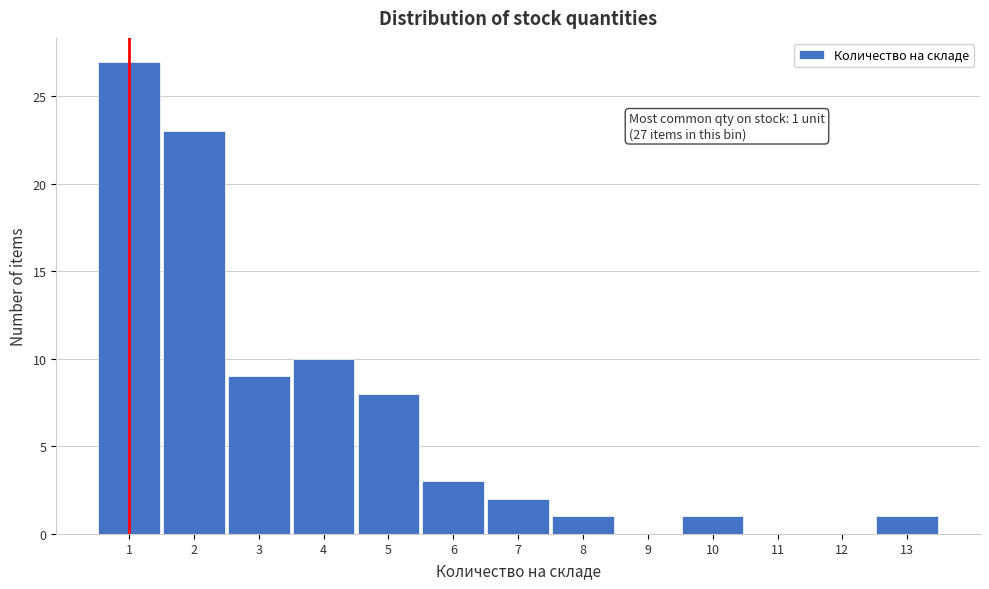

Over which range of the x-axis is the bar tallest?

0.5 to 1.5